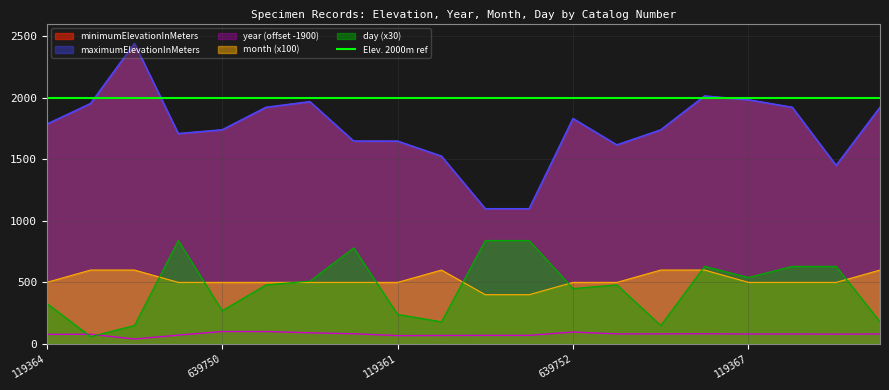

What is the sum of all year values?

1589.0